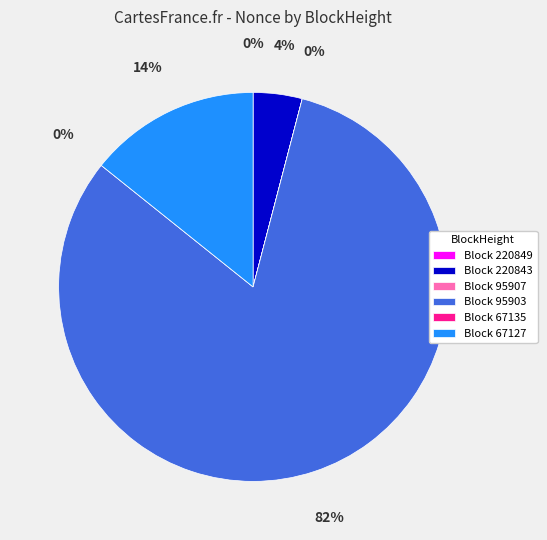

The 220849 slice represents 0% of the pie. True or false?

True